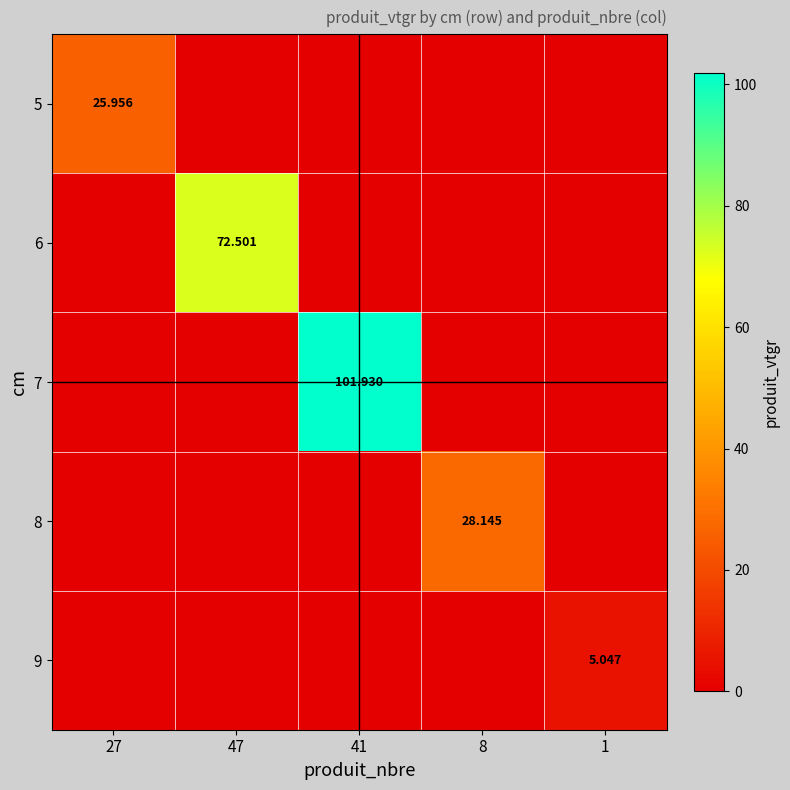

Is it true that 7 equals 34.5 at 8?

False